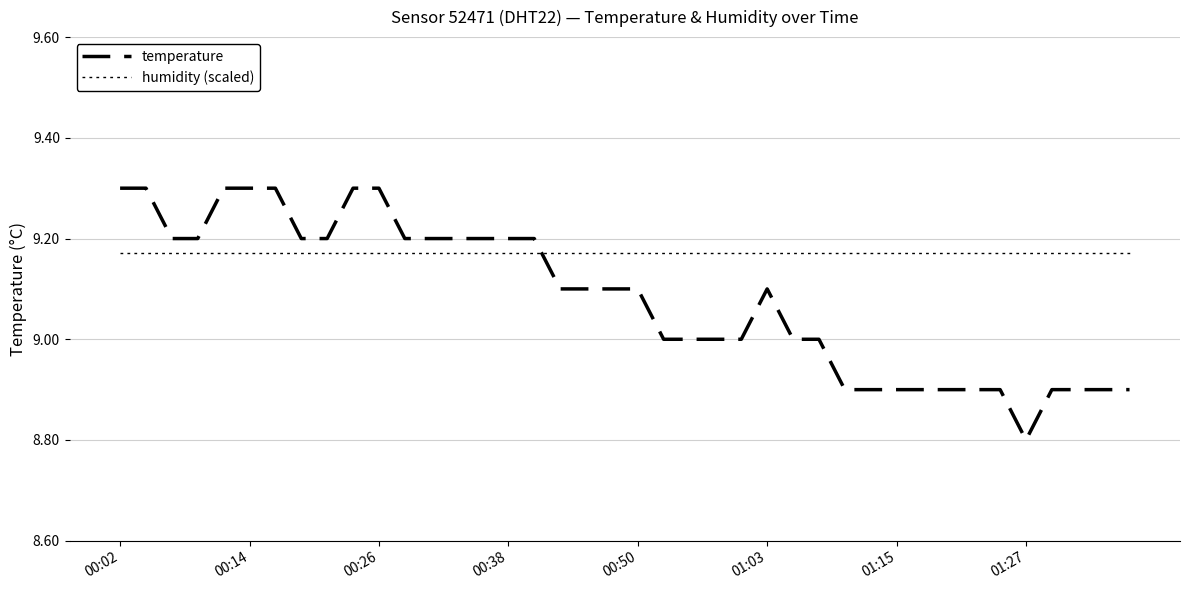

How many lines are shown in the chart?

2